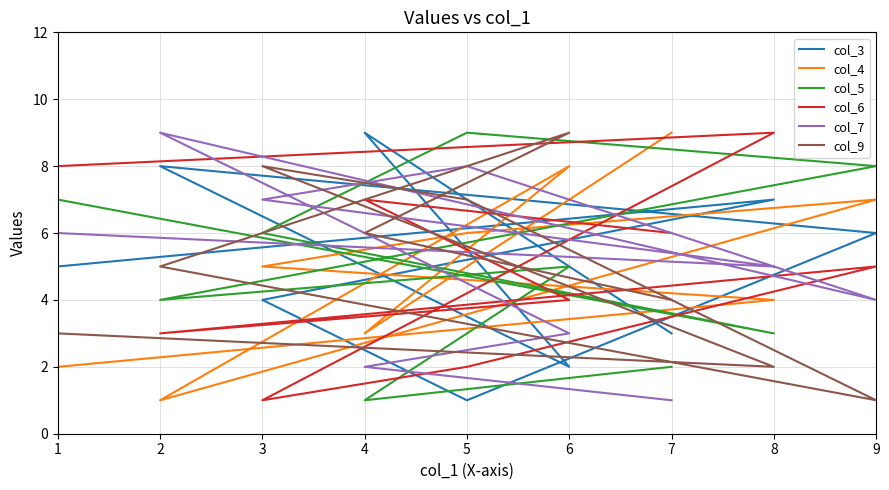

Does the chart have visible grid lines?

Yes